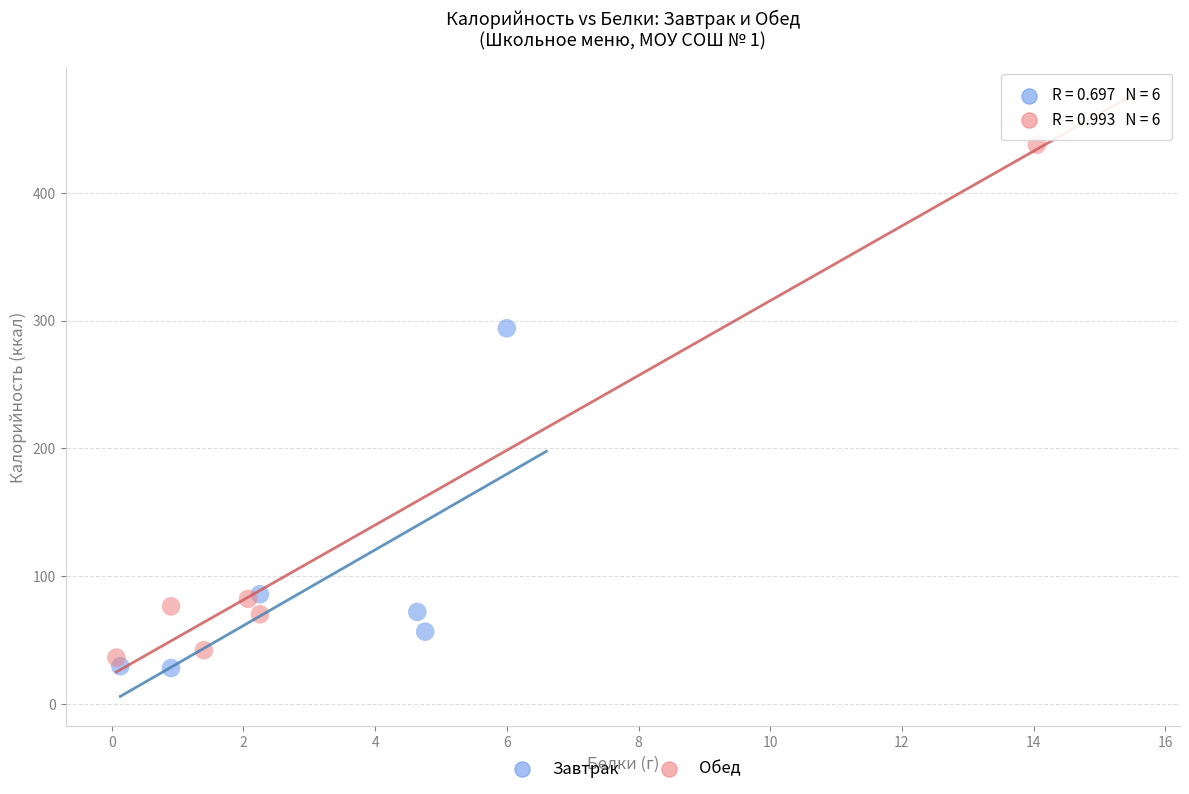

Which series contains the highest Y value?

Обед